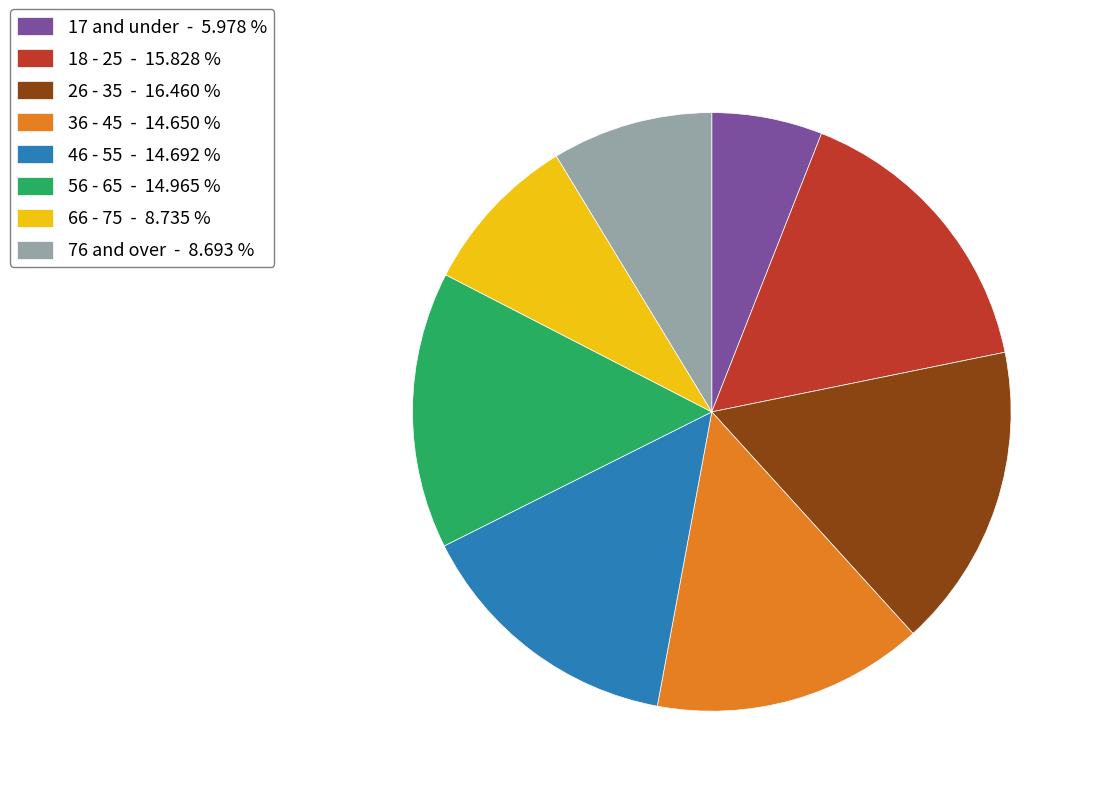

Which slice is the smallest?

17 and under